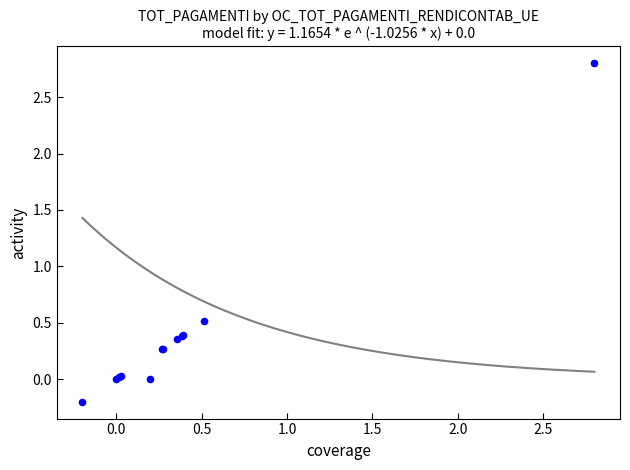

What Y value in the scatter plot is closest to 1?

0.5